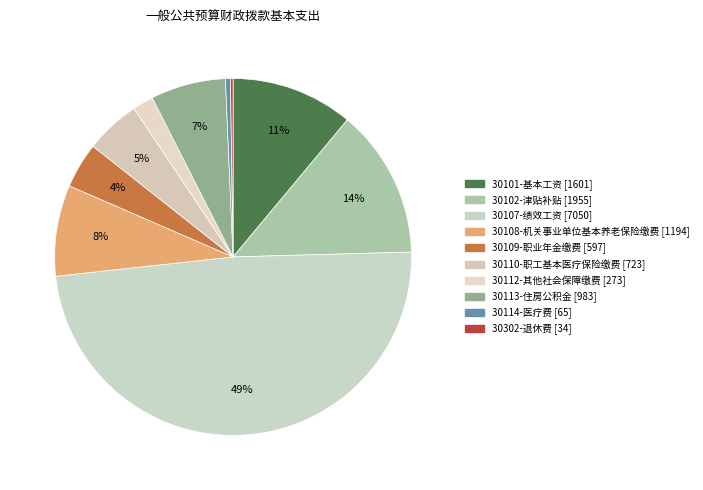

Does any single category account for the majority?

No